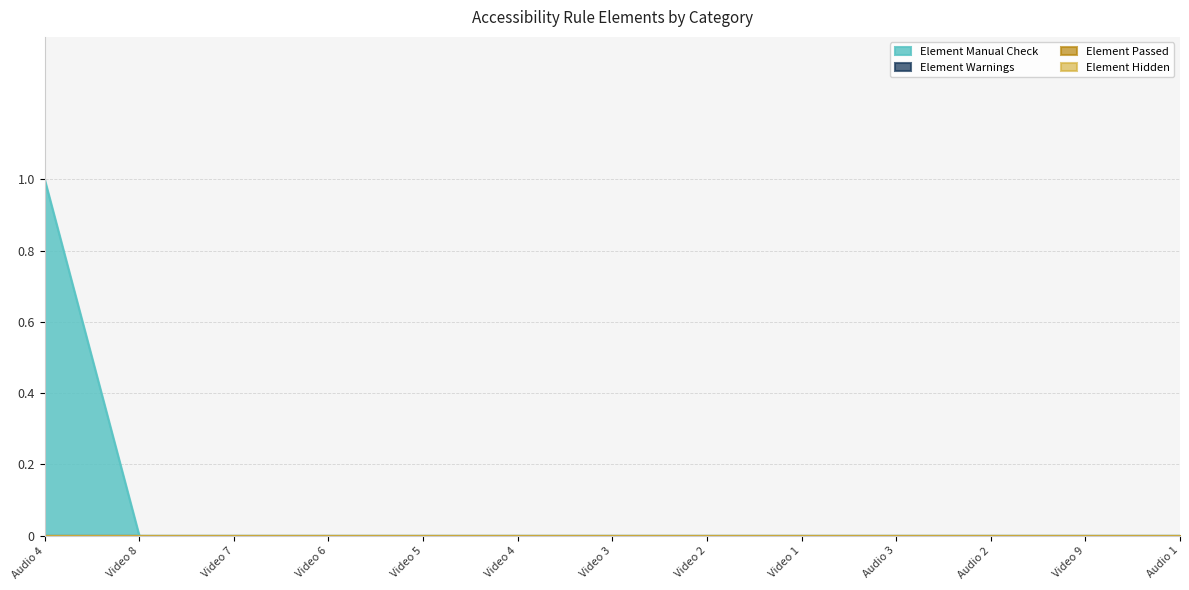

Which has a higher value, Audio 1 or Video 5?

Audio 1